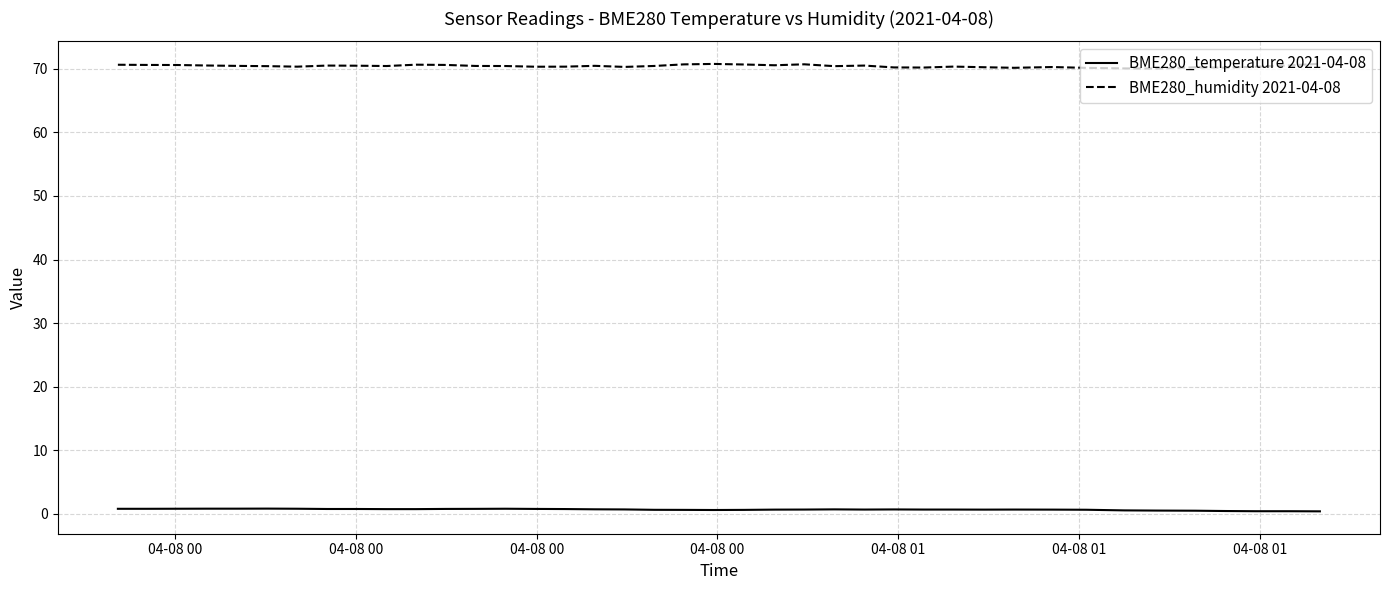

What is the difference between the second highest and second lowest values in the BME280_temperature 2021-04-08 series?

0.4